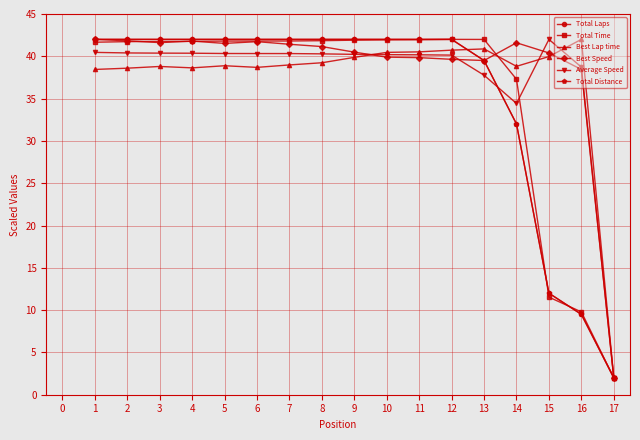

True or false: Total Distance has more than 1 points higher than both neighbors.

False